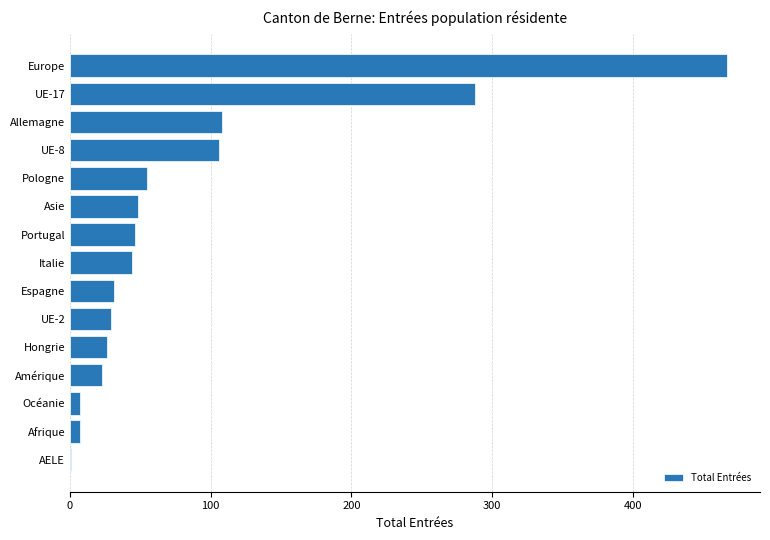

Which has a higher value, UE-8 or Italie?

UE-8